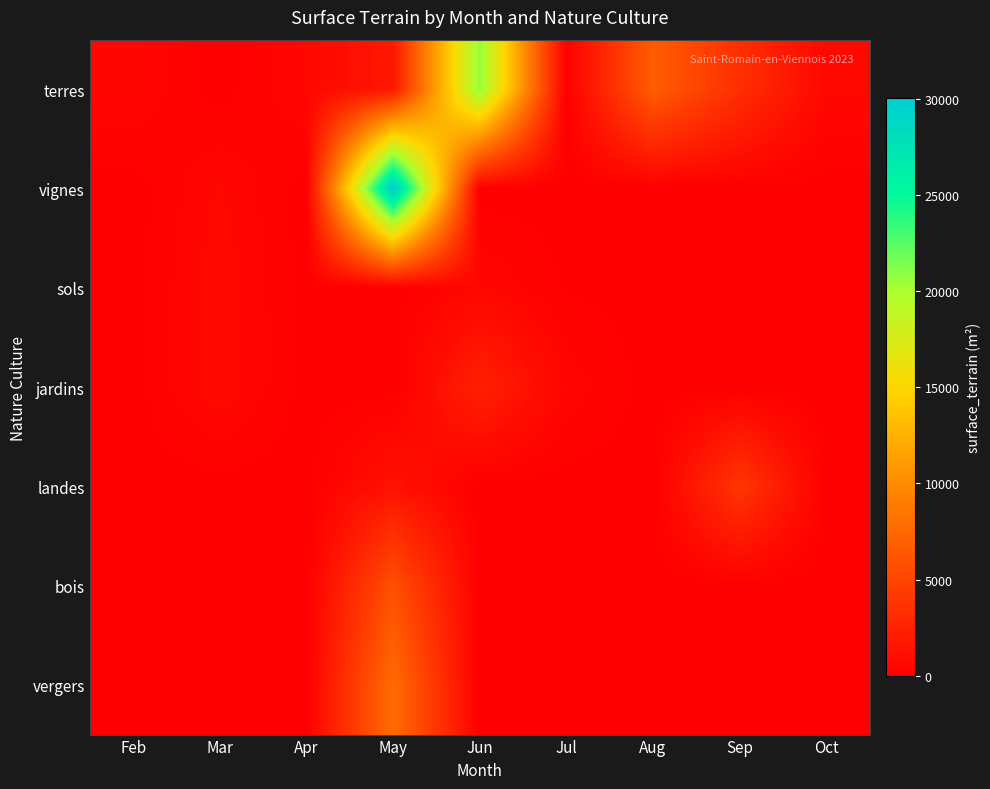

Which series changed the most between Jun and Oct?

terres